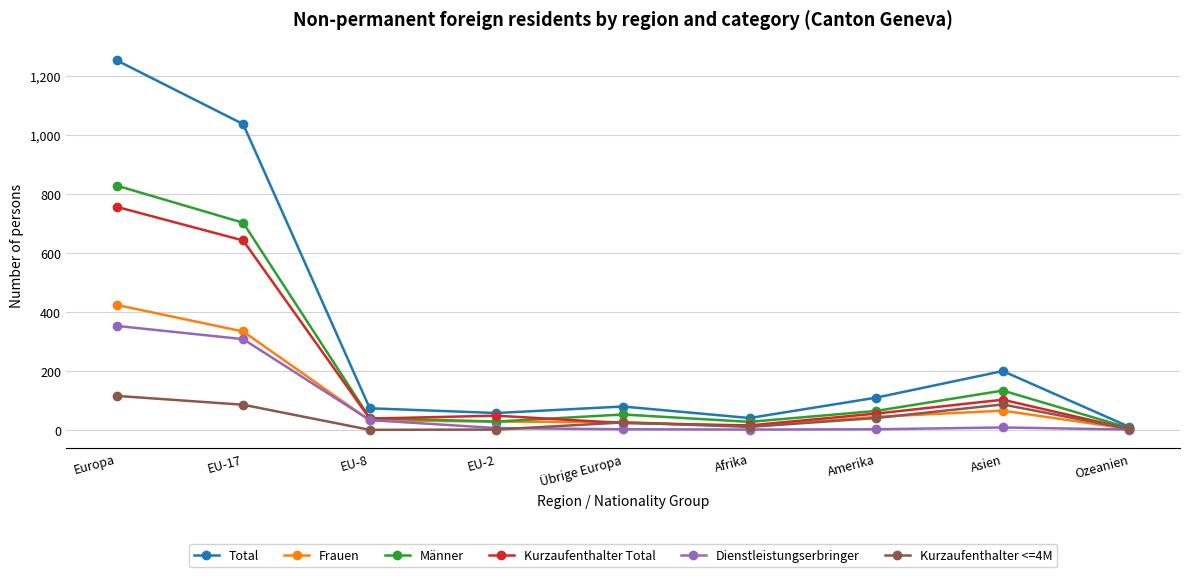

Where does the Total series first go above 80?

Europa